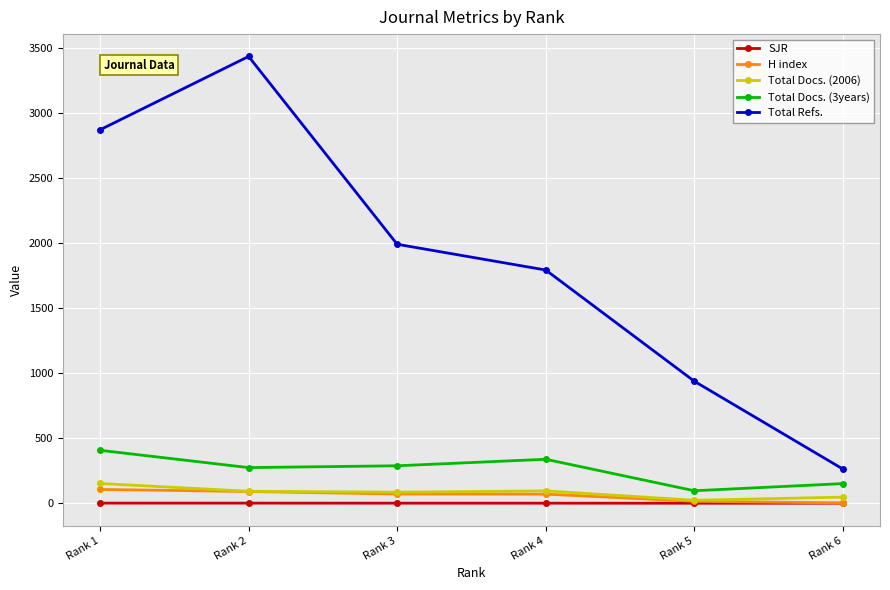

What is the maximum value for Total Refs.?

3435.0